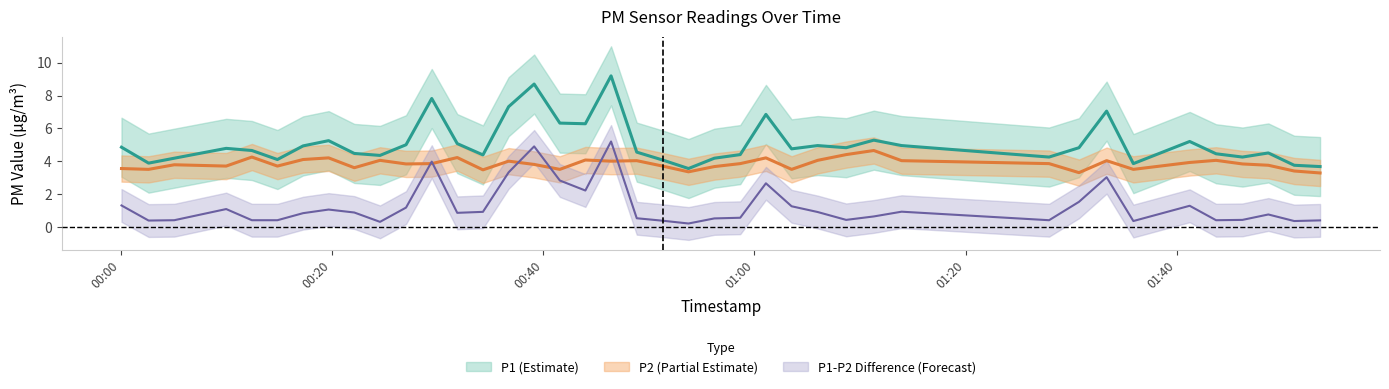

True or false: P1 and P2 intersect in this chart.

False